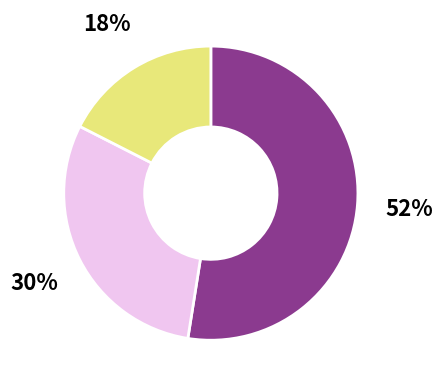

To the nearest percent, what is the average slice percentage?

33%